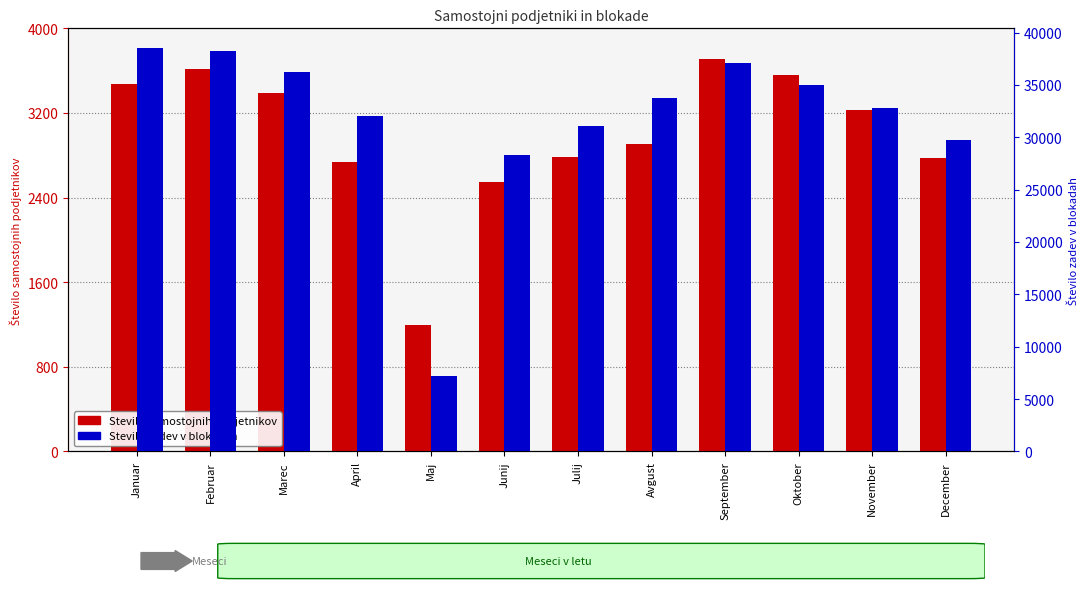

What are all the series names shown in the legend?

Stevilo samostojnih podjetnikov, Stevilo zadev v blokadah